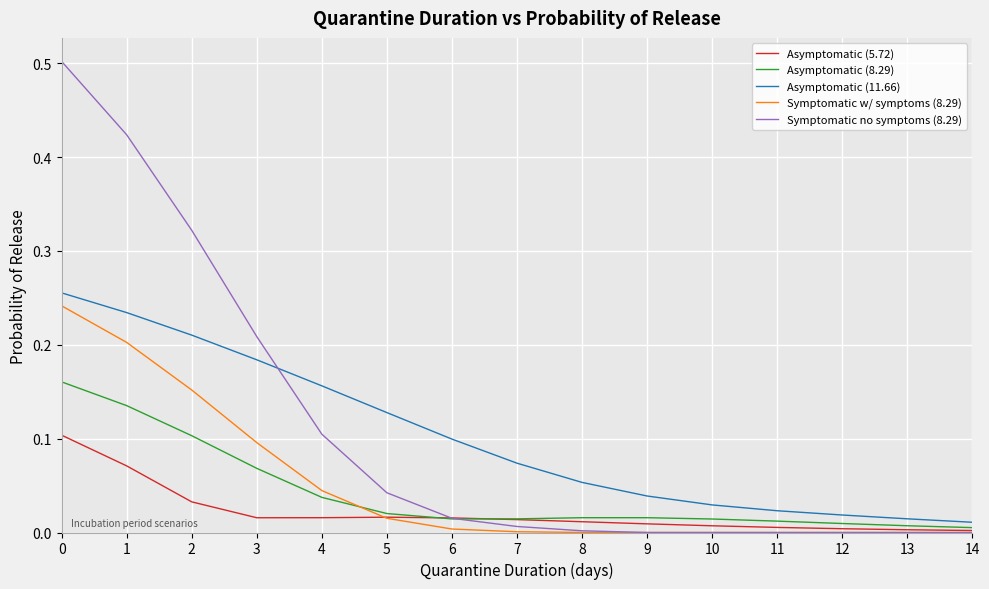

True or false: Symptomatic no symptoms (8.29) has a value of 0.0 at 8.

True